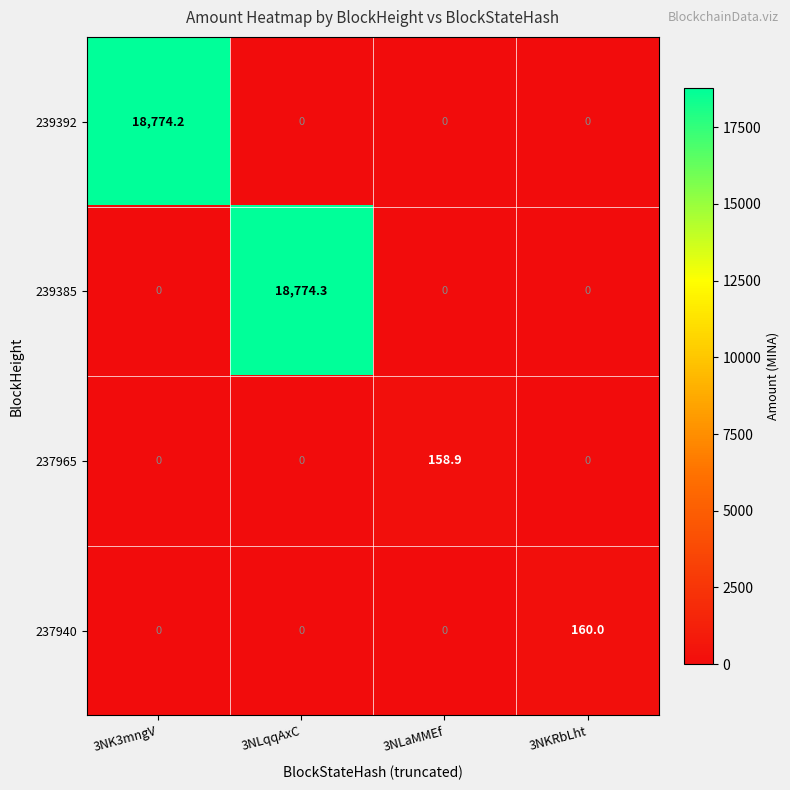

List the series in order of their peak value, lowest first.

237965, 237940, 239392, 239385